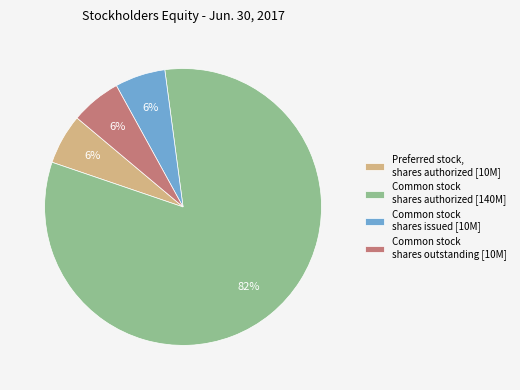

To the nearest percent, what percentage of the pie is Common stock shares issued [10M]?

6%